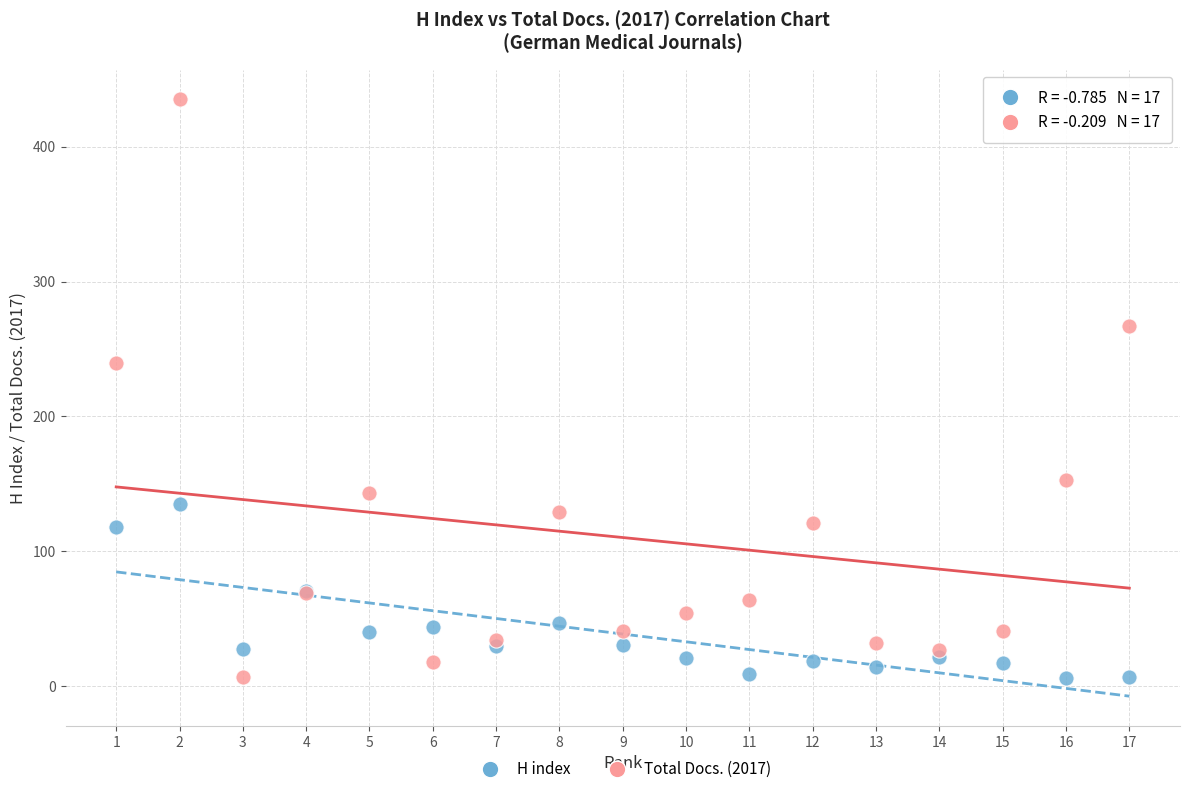

In the Total Docs. (2017) series, what Y value is closest to 221?

240